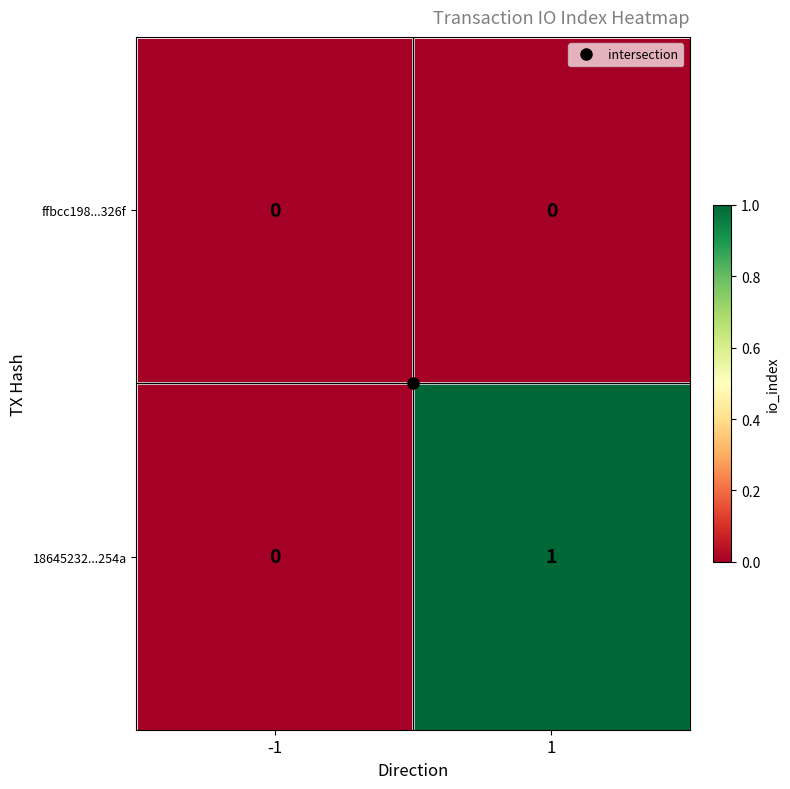

Is the value of ffbcc198...326f at -1 greater than the value of 18645232...254a at 1?

No